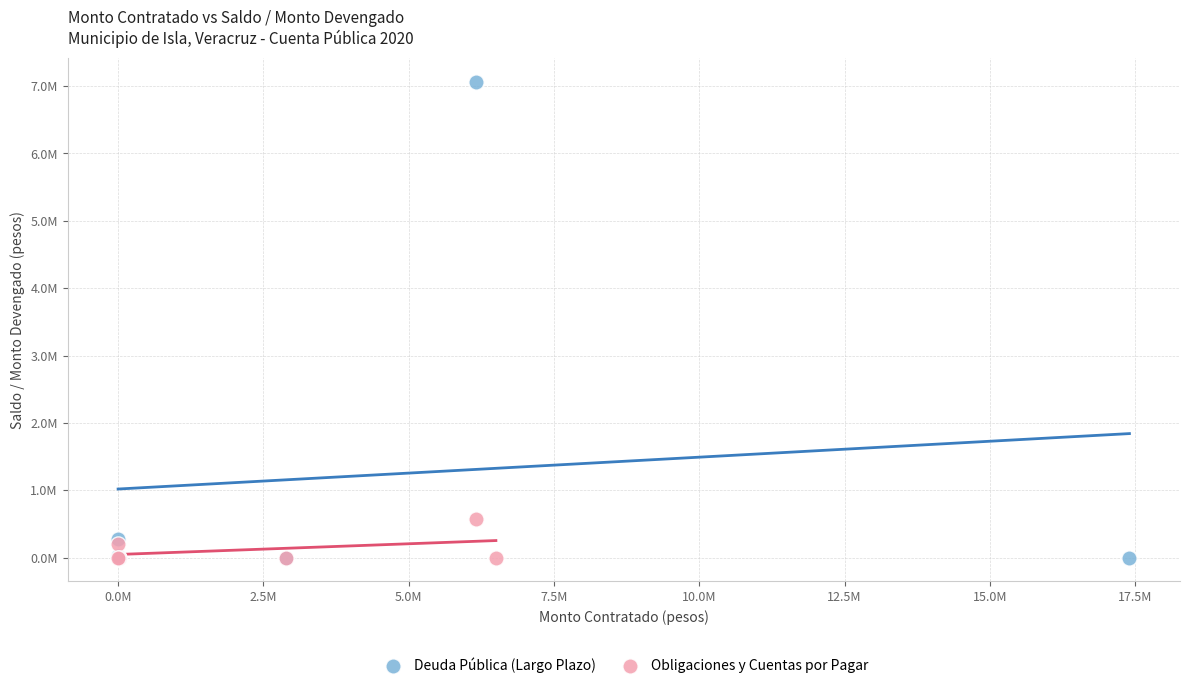

What are all the series names shown in the legend?

Deuda Pública (Largo Plazo), Obligaciones y Cuentas por Pagar